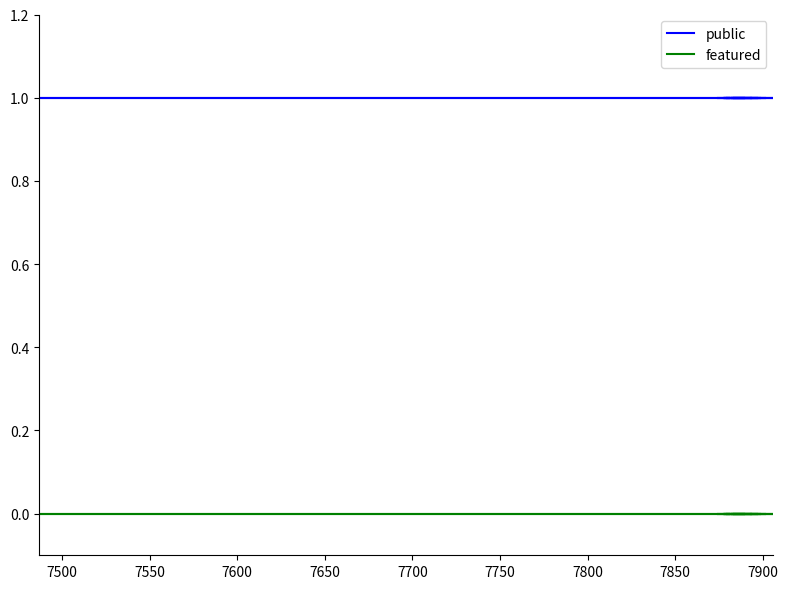

What is the total value across all series at 7850?

1